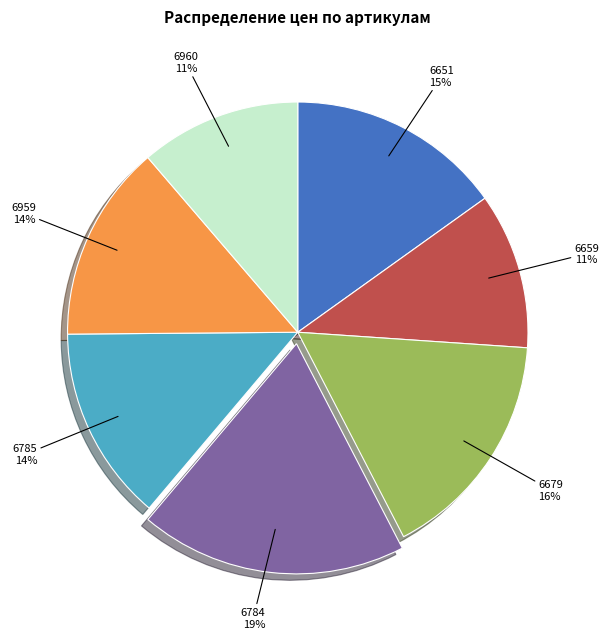

How many slices are in this pie chart?

7